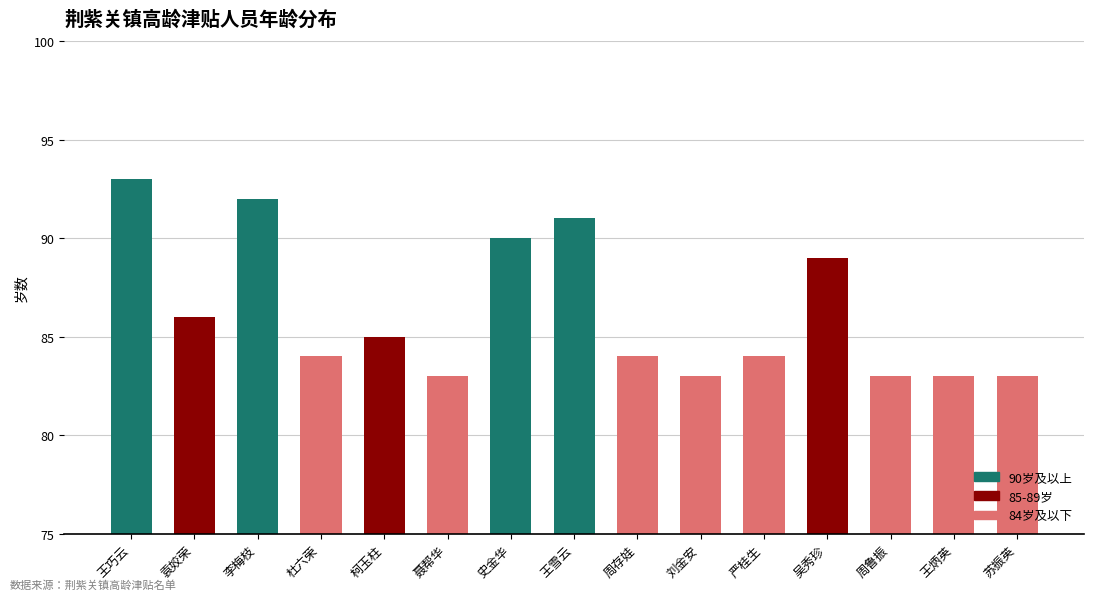

What is the sum of all values?

1293